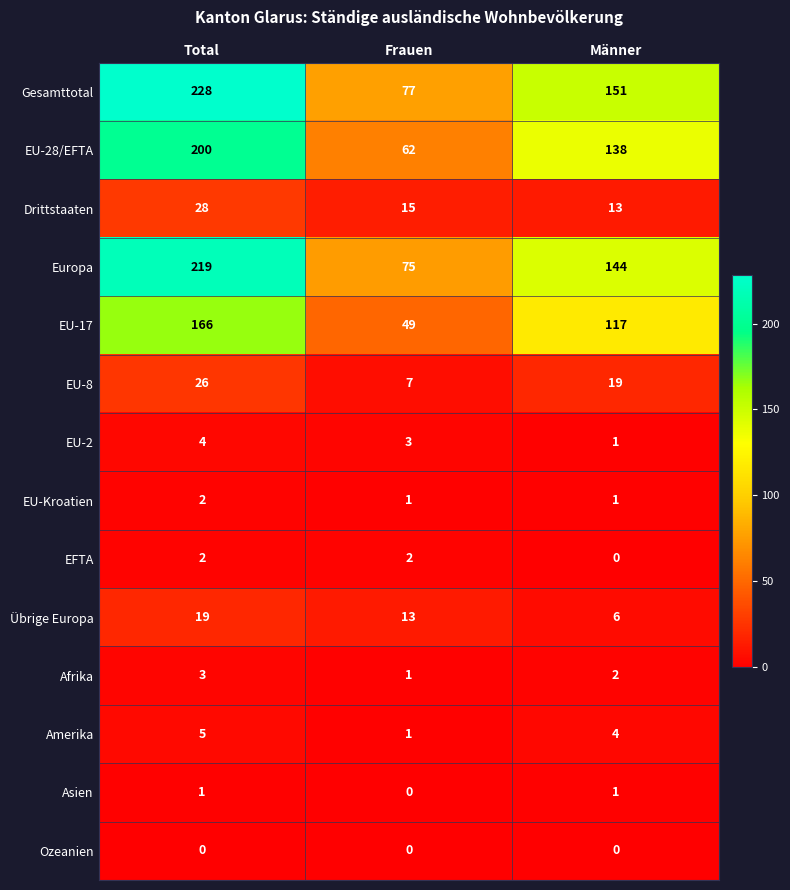

What is the greatest value displayed?

228